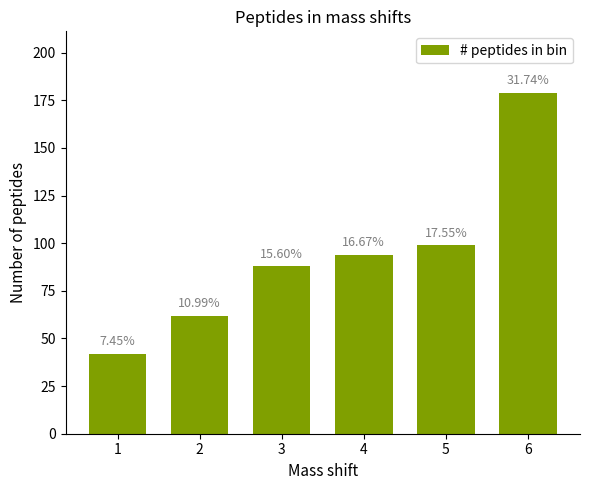

How many bars are there in total?

6